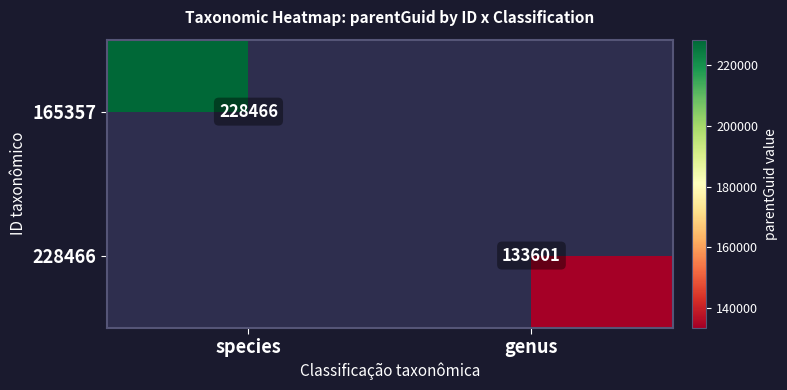

The 165357 series shows 85269.7 at species. True or false?

False